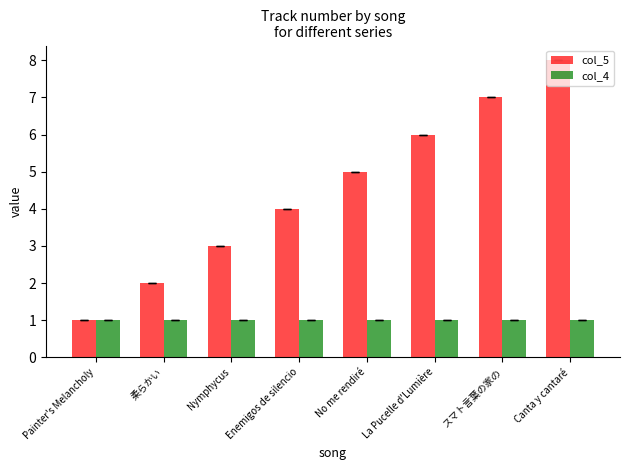

What is the label of the 7th bar from the left?

スマト言葉の家の